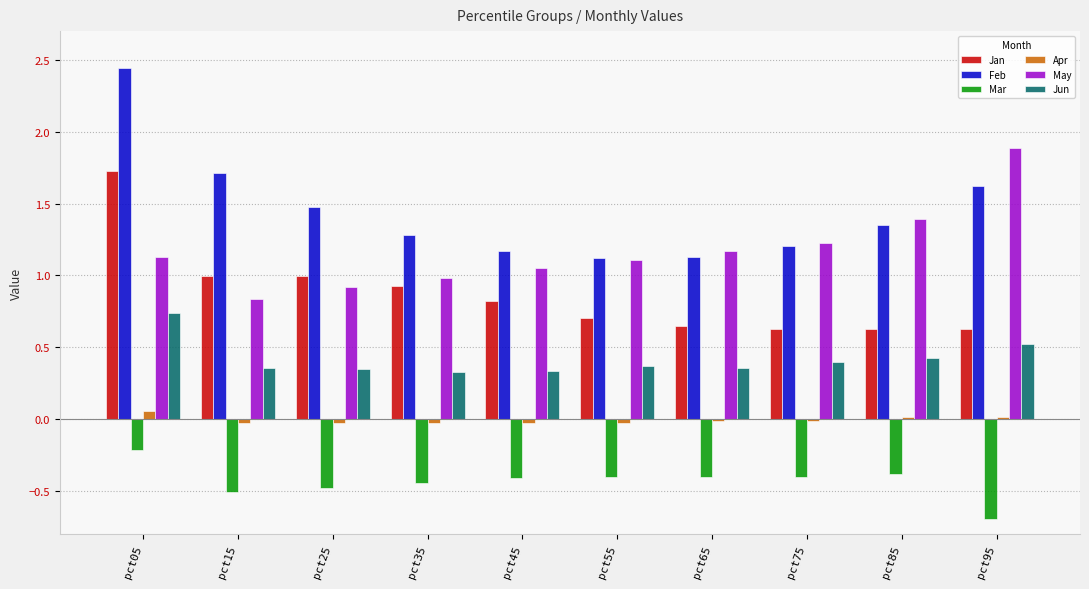

What is the difference between the maximum and minimum values in the Mar series?

0.5